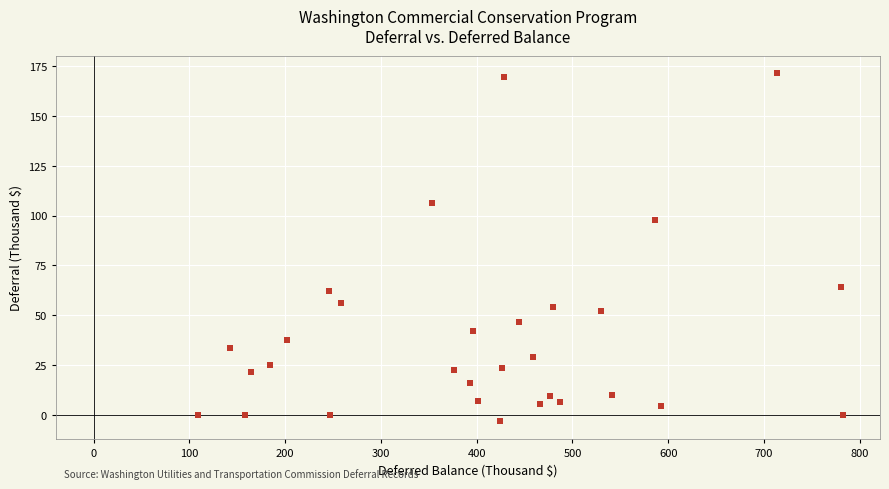

What Y value in the scatter plot is closest to 84?

97.9